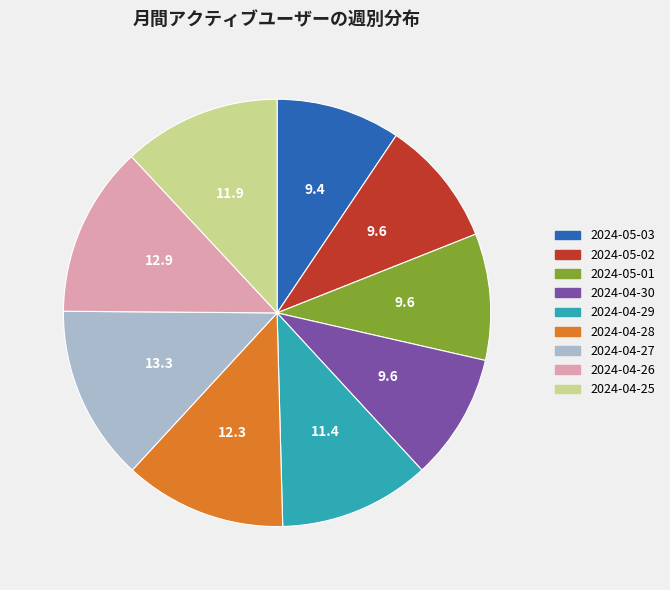

Count the number of slices in the pie.

9